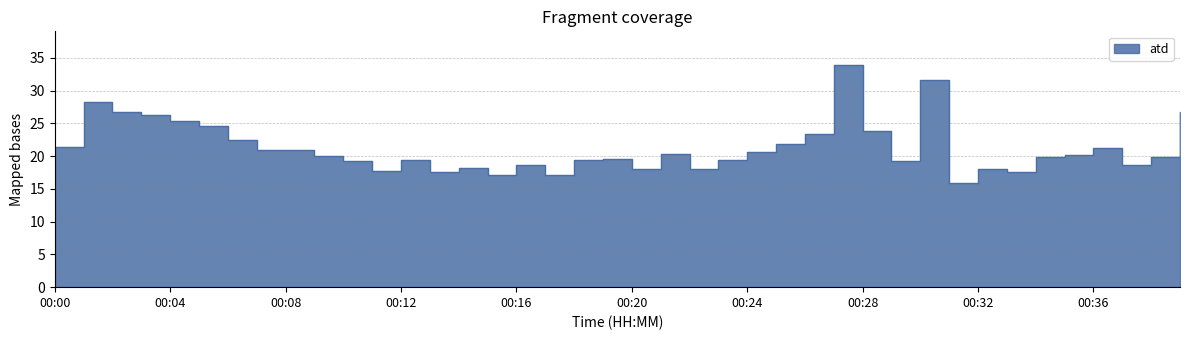

What is the sum of the values at 00:16 and 00:27?

52.6